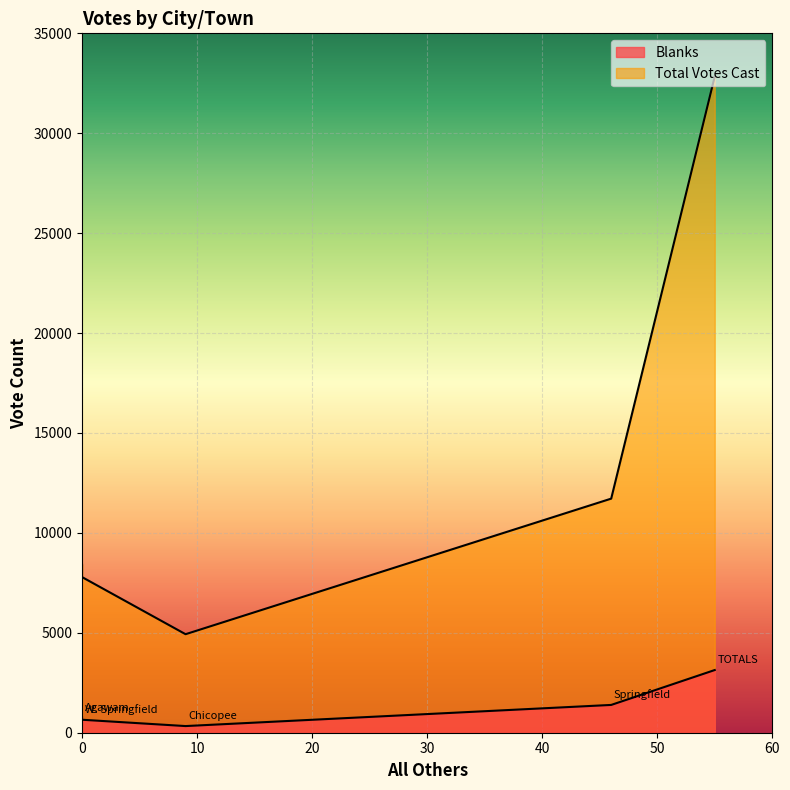

What is the difference between the second highest and second lowest values in the Total Votes Cast series?

3926